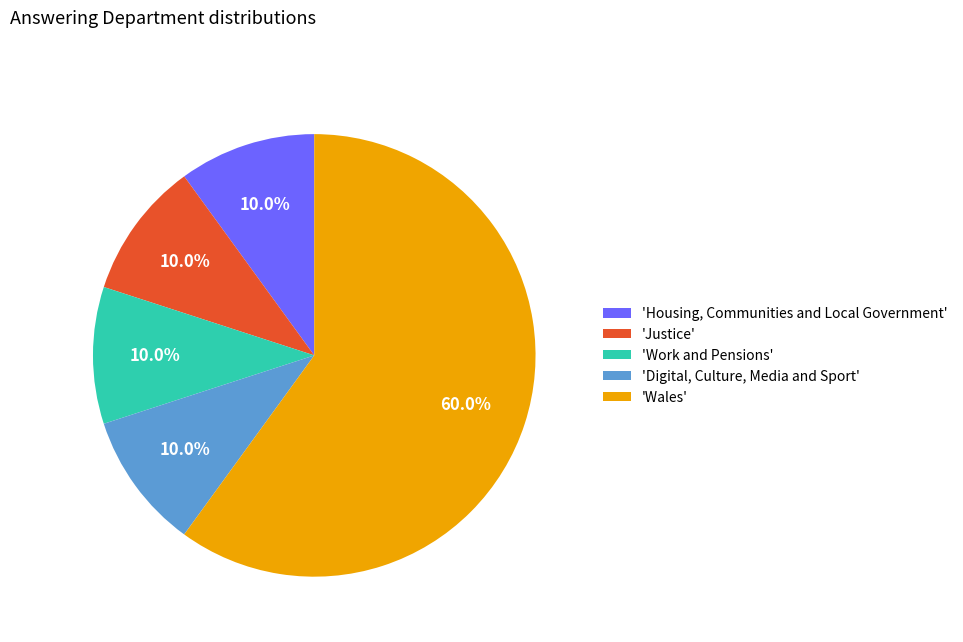

What is the ratio of the value at 'Work and Pensions' to the value at 'Justice'?

1.0